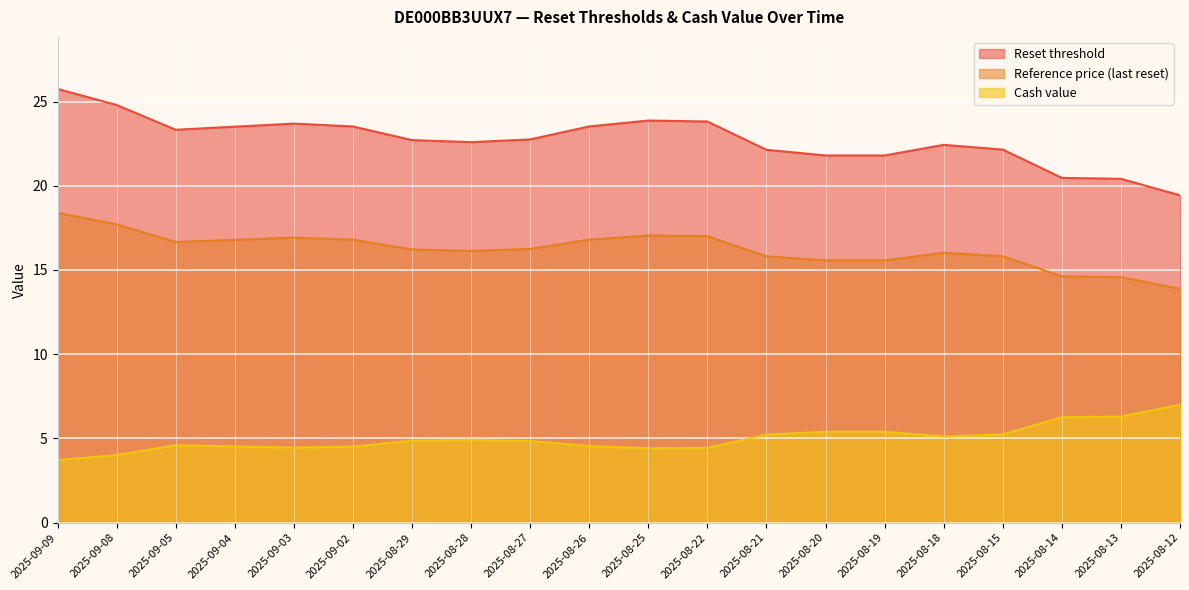

At which category does Reference price (last reset) reach its first local valley?

2025-09-05